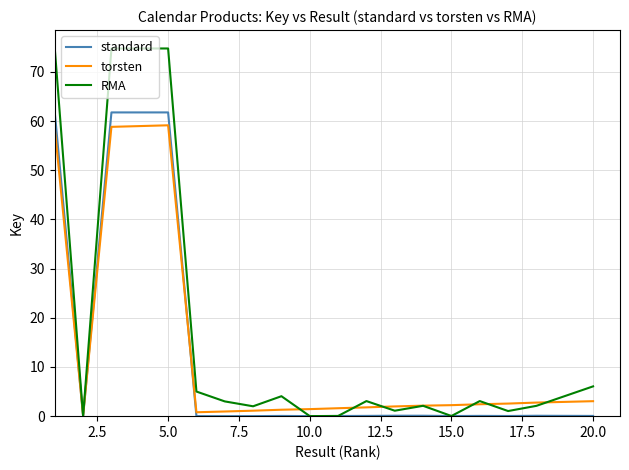

Which series has the largest range (max minus min)?

RMA